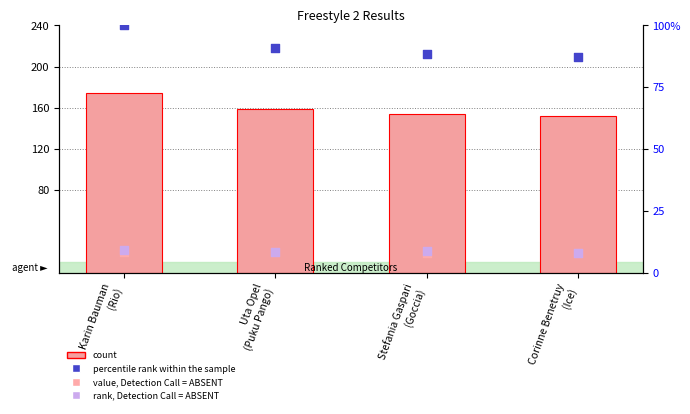

At which category is the sum across all series the highest?

Karin Bauman
(Rio)